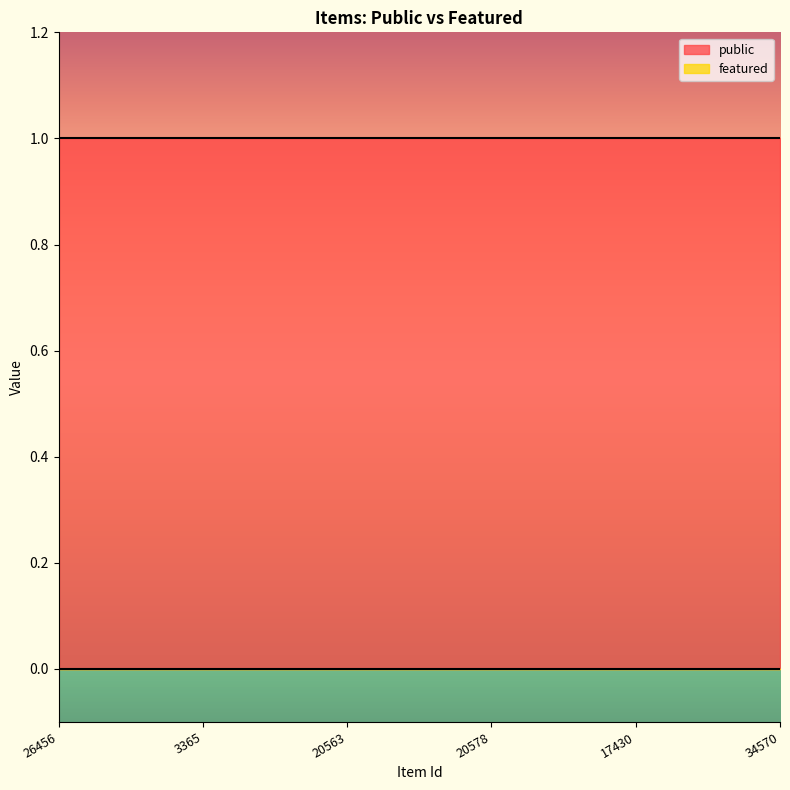

Read the public value at 20578.

1